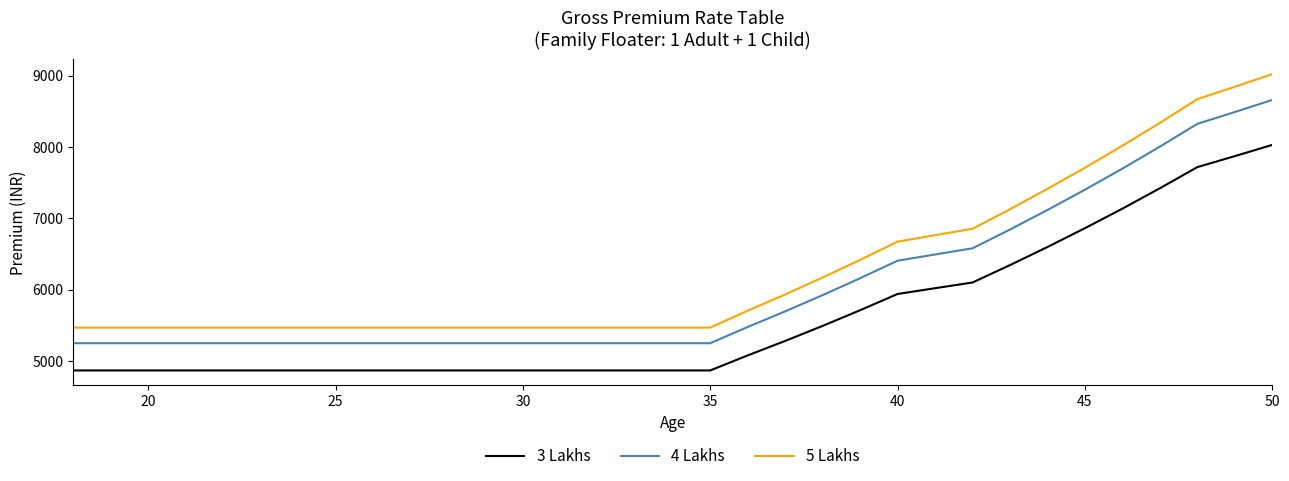

Reading right to left, what are all the values shown in this chart?

3 Lakhs: 8031	7873	7719	7422	7136	6862	6598	6344	6100	6020	5939	5711	5491	5280	5077	4866	4866	4866	4866	4866	4866	4866	4866	4866	4866	4866	4866	4866	4866	4866	4866	4866	4866
4 Lakhs: 8662	8492	8326	8006	7698	7402	7117	6843	6580	6493	6406	6160	5923	5695	5476	5248	5248	5248	5248	5248	5248	5248	5248	5248	5248	5248	5248	5248	5248	5248	5248	5248	5248
5 Lakhs: 9023	8846	8673	8339	8019	7710	7414	7128	6854	6764	6673	6417	6170	5932	5704	5467	5467	5467	5467	5467	5467	5467	5467	5467	5467	5467	5467	5467	5467	5467	5467	5467	5467